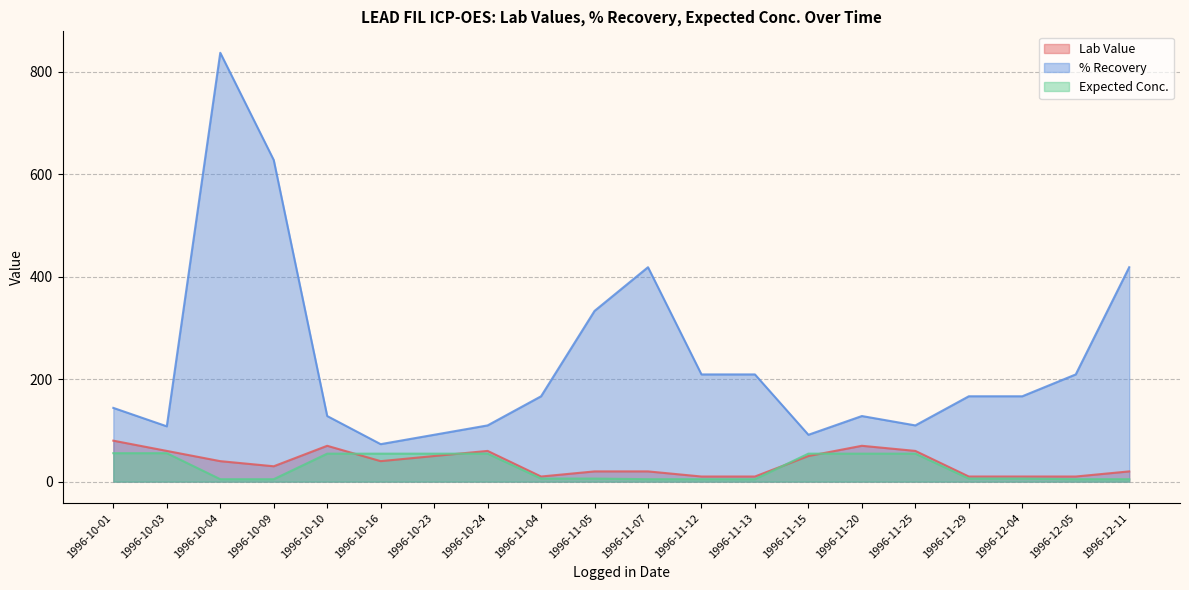

What are all the series names shown in the legend?

Lab Value, % Recovery, Expected Conc.